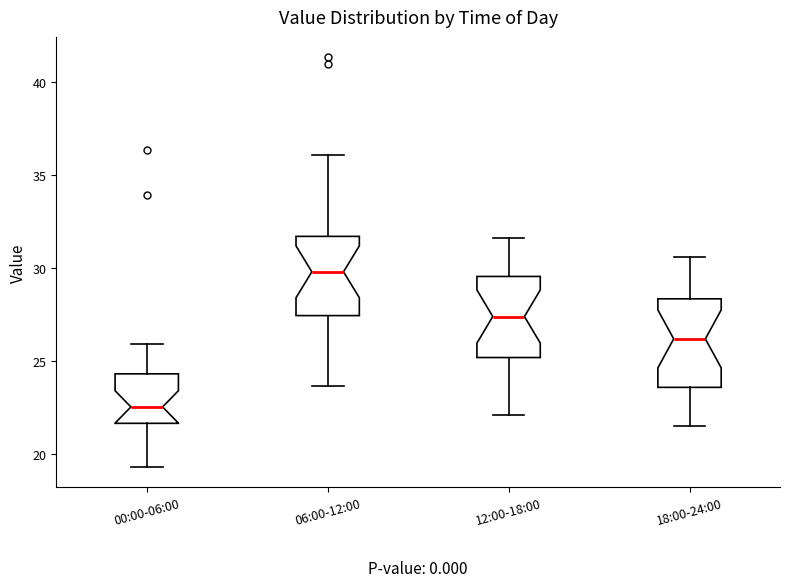

Reading left to right, transcribe this box plot: for each box, give where its median line is, the range the box spans, and where its two whiskers end, as read against the y-axis. The values are not printed on the chart, so give them approximately, as read against the axis.

00:00-06:00: median 22.5, box 21.5 to 24.5, whiskers 19.5 to 26.0
06:00-12:00: median 30.0, box 27.5 to 31.5, whiskers 23.5 to 36.0
12:00-18:00: median 27.5, box 25.0 to 29.5, whiskers 22.0 to 31.5
18:00-24:00: median 26.0, box 23.5 to 28.5, whiskers 21.5 to 30.5